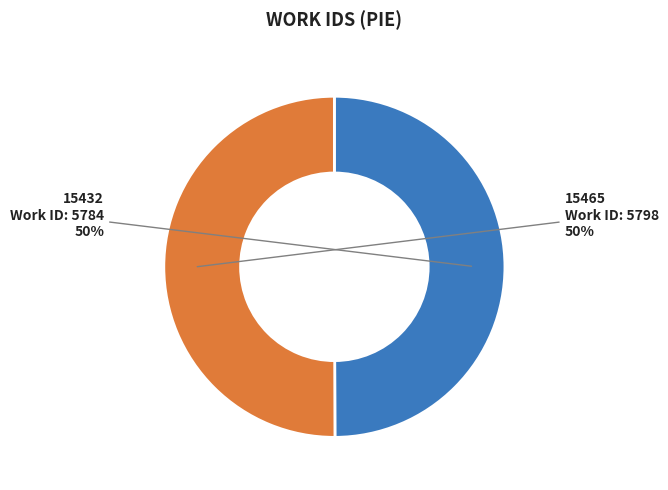

To the nearest percent, what is the average slice percentage?

50%